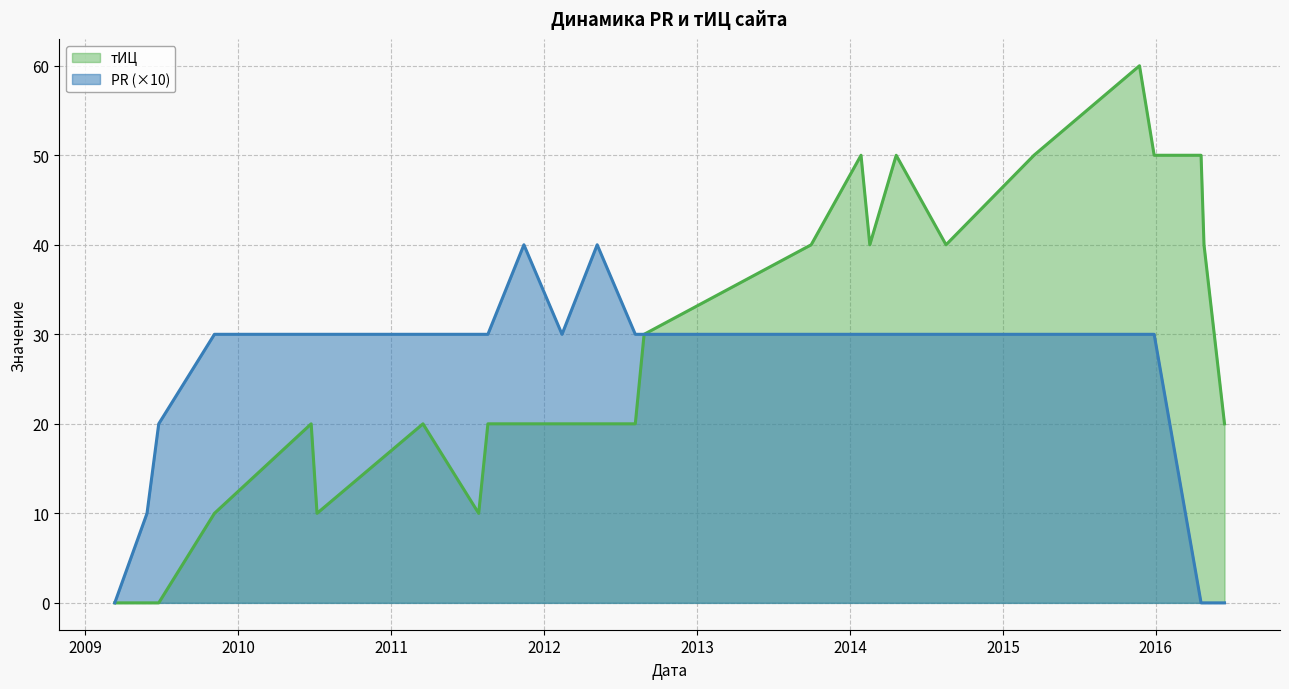

Rank the series by their maximum value, from lowest to highest.

PR (×10), тИЦ